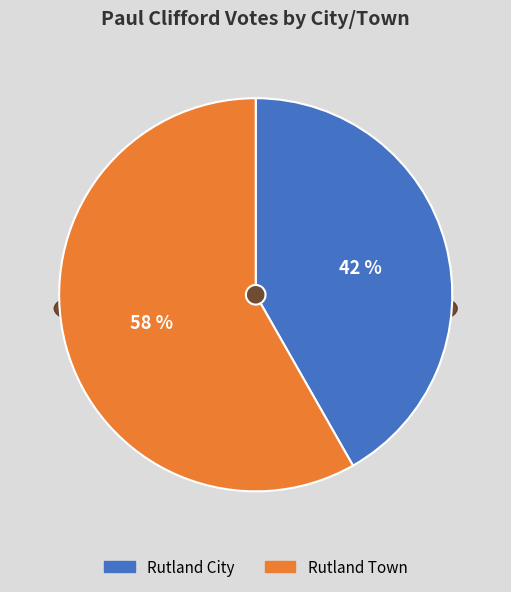

Is it true that Rutland City is 31% of the pie?

False